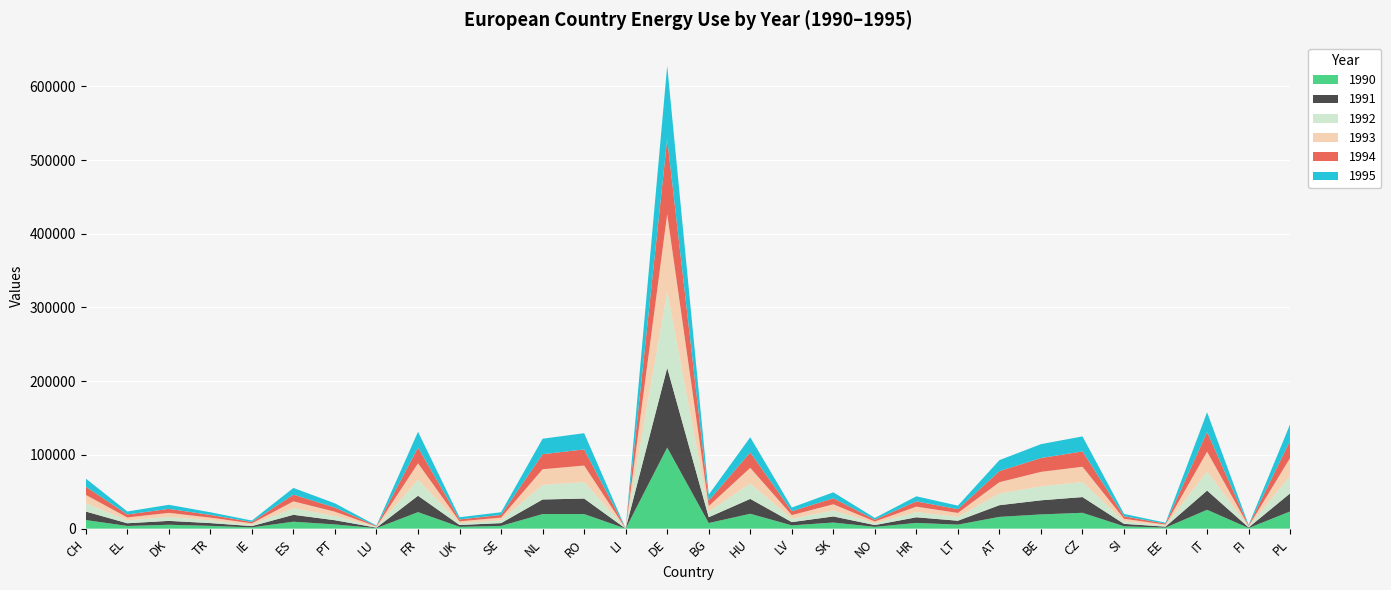

Reading left to right, what are all the values shown in this chart?

1990: 11652	3627	5265	3761	1734	9388	5668	671	22374	2446	3694	19737	19743	31	109959	7595	20150	4426	8250	2418	7744	5426	15950	19268	21480	3171	1359	25544	818	23318
1991: 11528	3654	5236	3742	1692	9367	5718	666	22230	2462	3770	19795	21038	29	108061	7872	20188	4419	8278	2392	7640	5288	15848	19148	21325	3288	1324	26073	815	24574
1992: 11464	3892	5277	3723	1790	9049	5596	738	21579	2417	3673	19764	22370	28	103772	7532	20903	4503	8242	2372	7105	5108	15755	18945	20438	3345	1333	25908	835	23692
1993: 11121	3981	5598	3704	1927	9186	5944	740	22433	2576	3812	21240	22395	28	104689	7593	21201	4985	8242	2537	7323	5450	15440	19633	20682	3570	1410	26851	879	24406
1994: 11098	4076	5430	3684	1862	9096	5575	702	21417	2553	3621	20428	21924	38	102102	7438	20892	5310	8156	2373	7125	5129	15082	18775	20823	3396	1355	26683	809	23357
1995: 11067	4040	5528	3621	1962	9101	5750	675	21371	2982	3673	20992	21989	29	99278	8066	20639	4950	8115	2414	6903	4766	14876	18808	20364	3230	1259	26754	818	22397